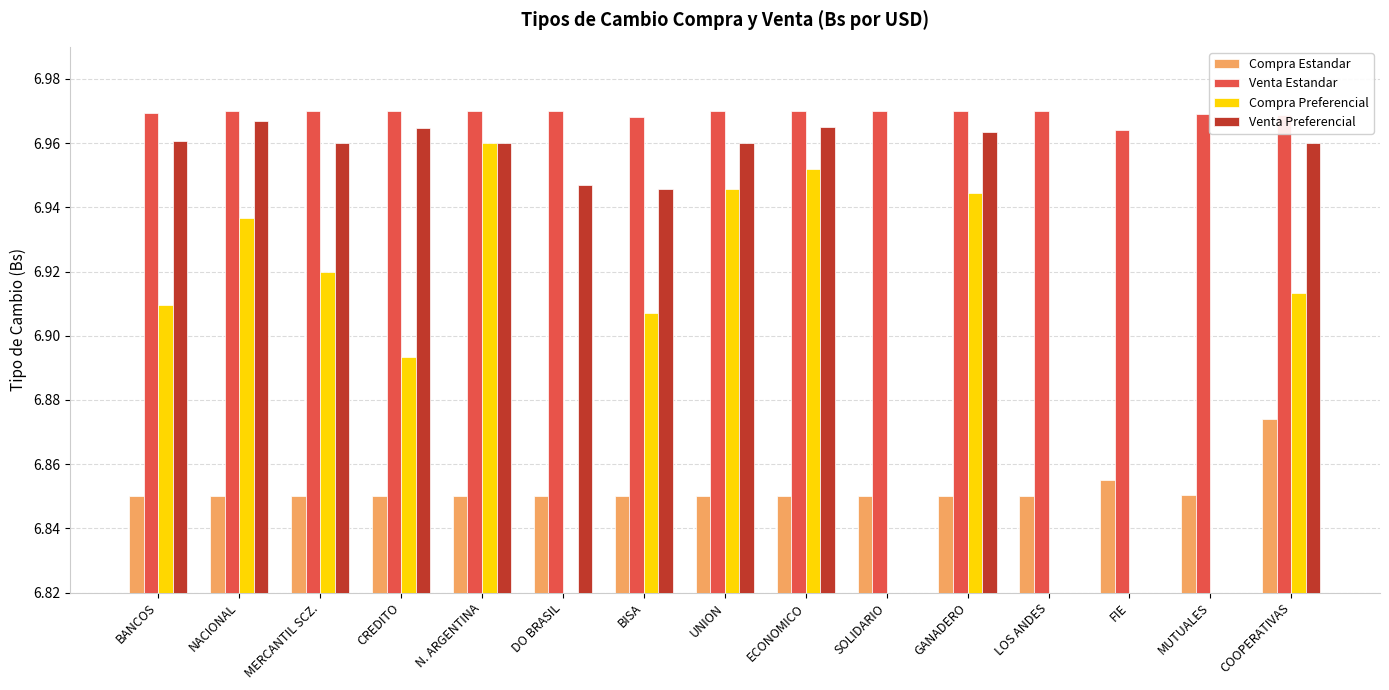

At which category does the chart reach its peak across all series?

CREDITO